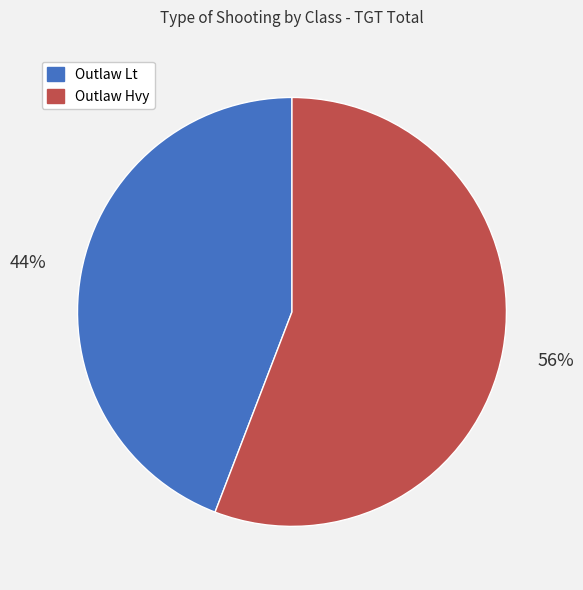

Is the sum of Outlaw Hvy and Outlaw Lt greater than half?

Yes